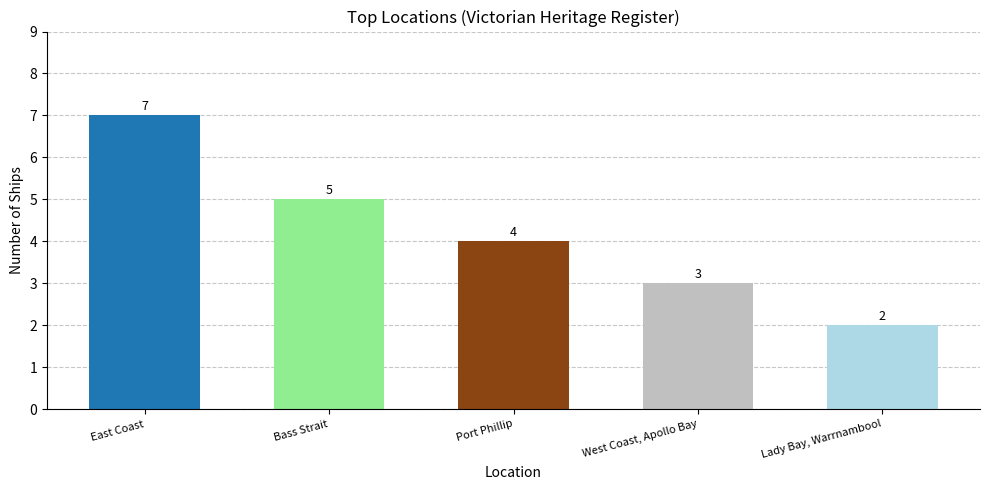

What is the smallest value displayed?

2